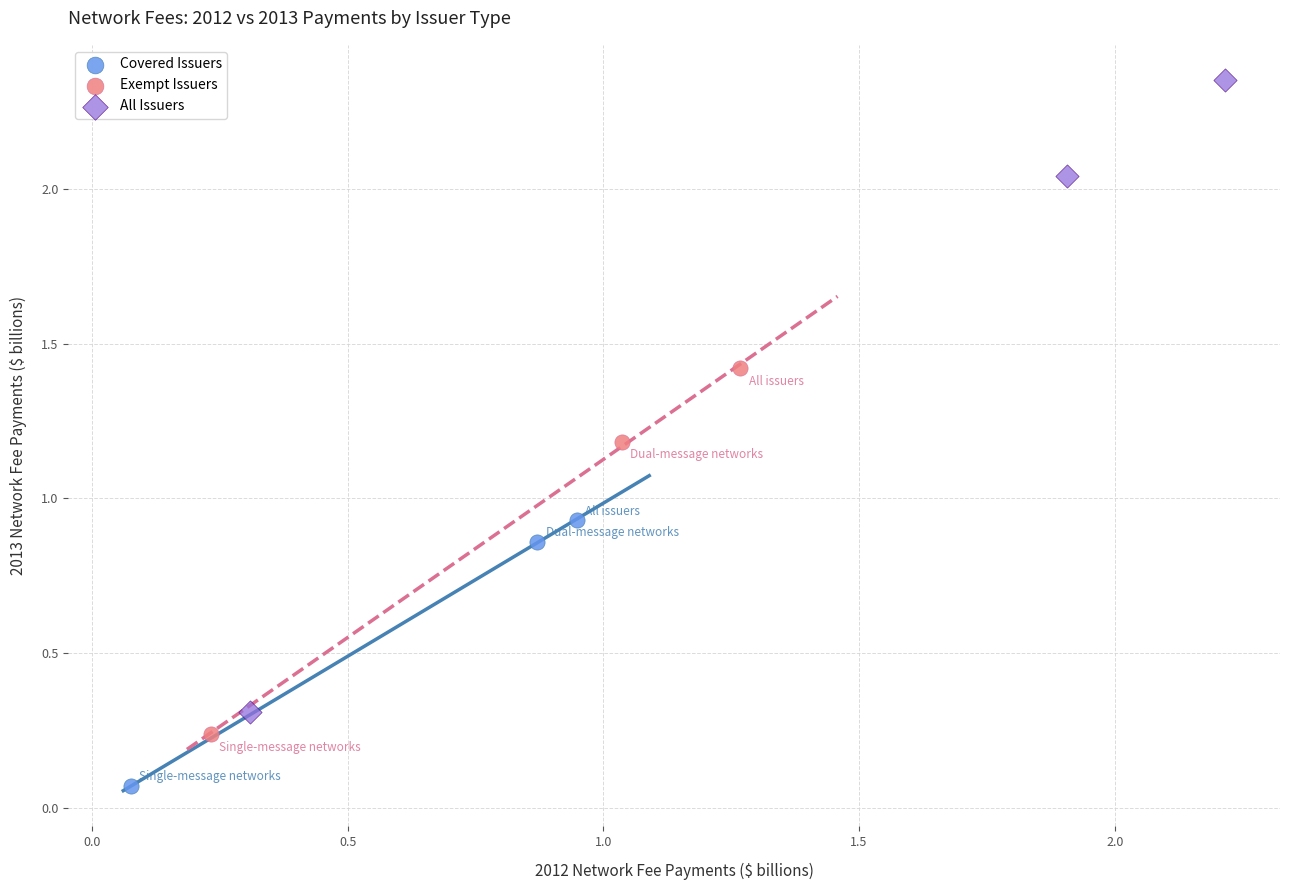

Which series reaches the minimum Y coordinate?

Covered Issuers